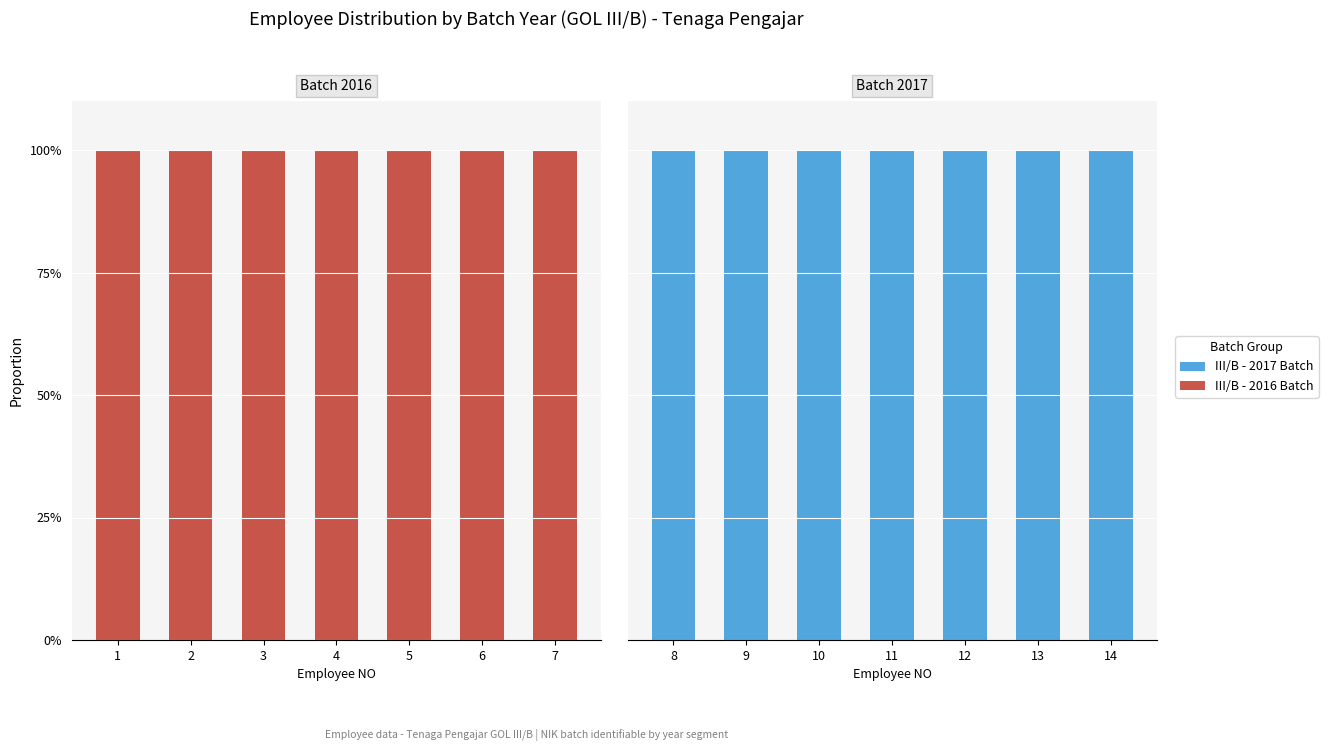

What is the greatest value displayed?

100